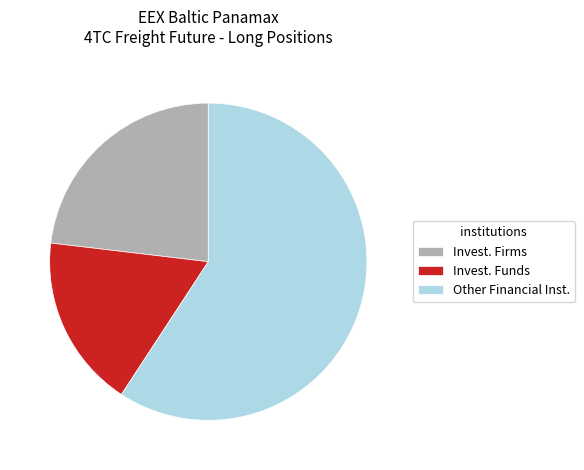

Approximately how many times larger is the value at Invest. Firms compared to Invest. Funds?

1.3